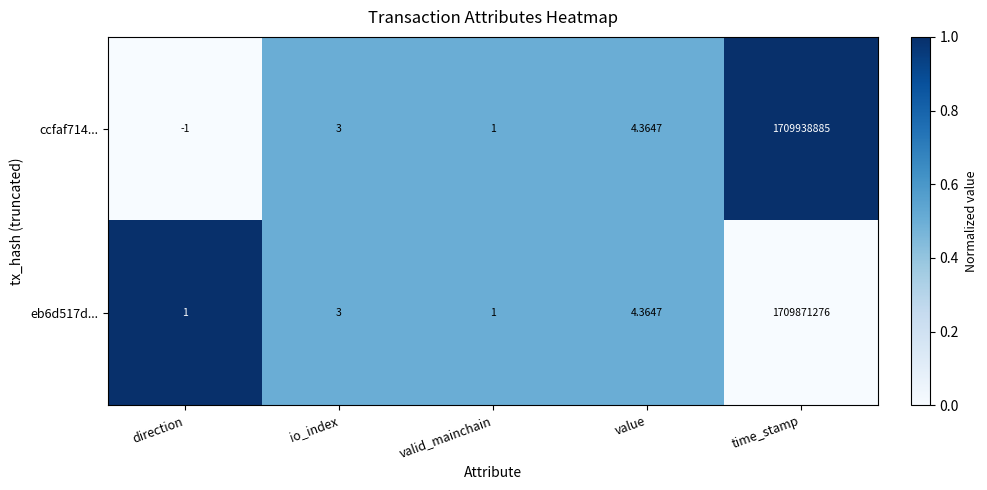

How many values in ccfaf714... are above zero?

4